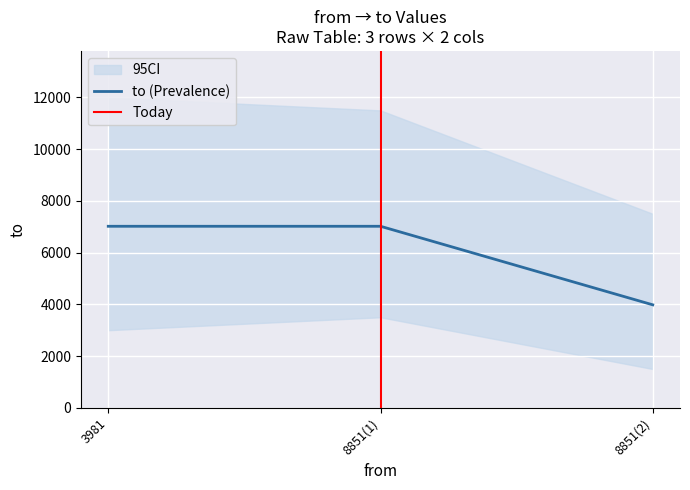

Is it true that to (Prevalence) equals 3954 at 3981?

False